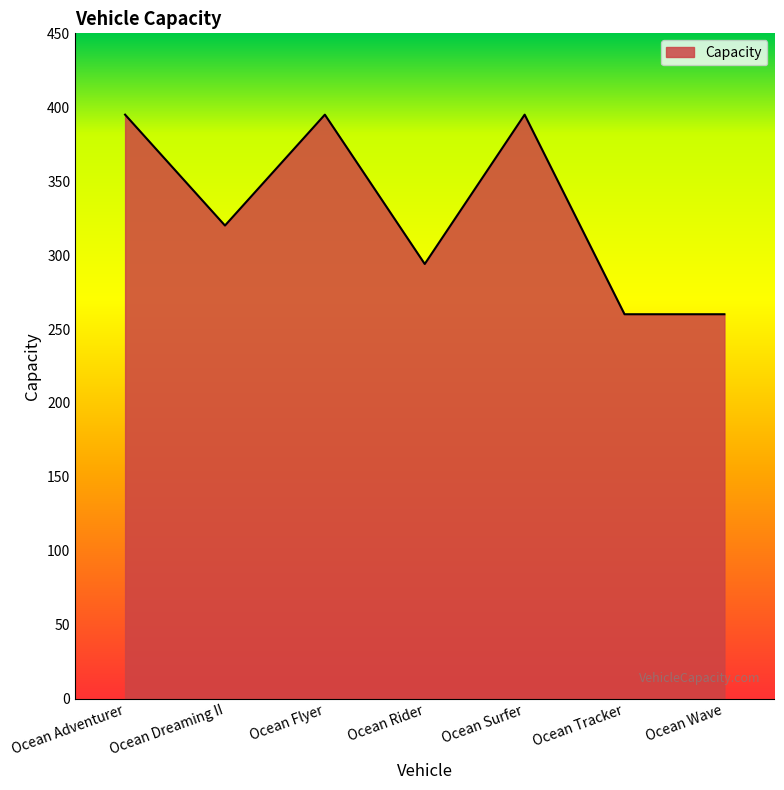

Is it true that the value at Ocean Flyer is 151?

False